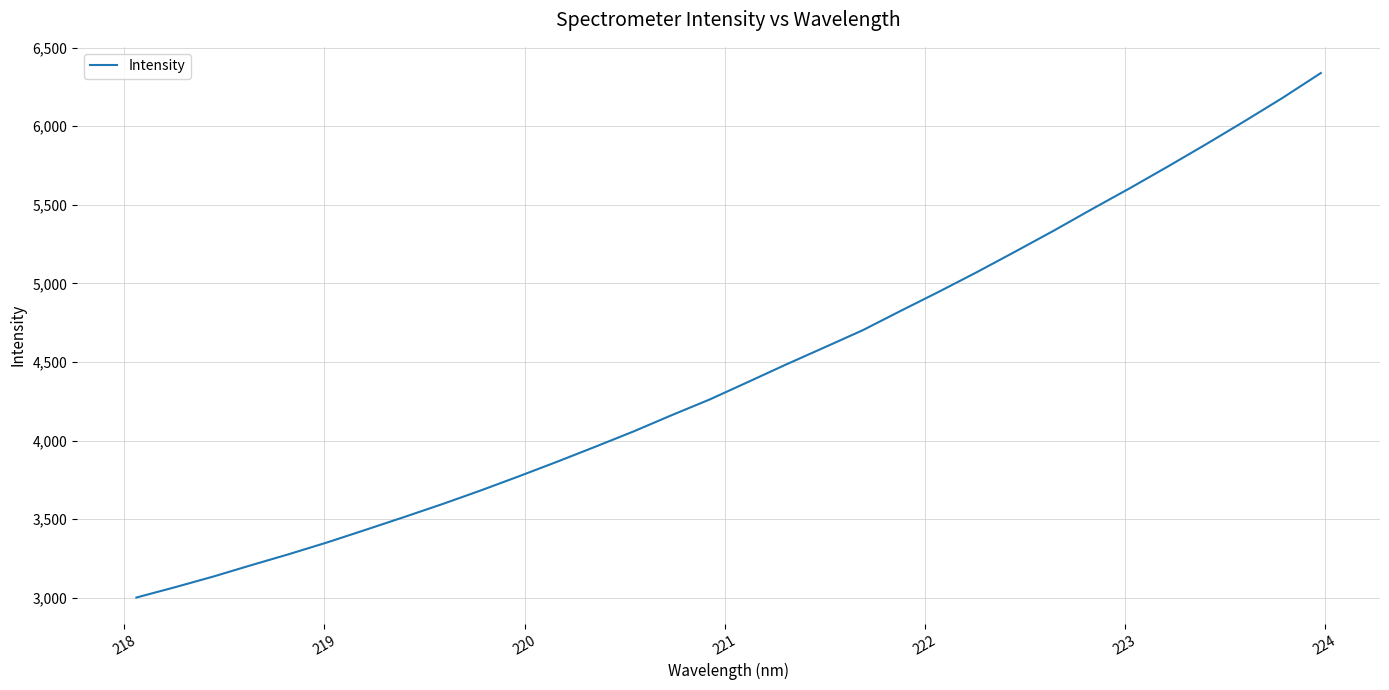

What is the difference between the maximum and minimum values?

3336.3